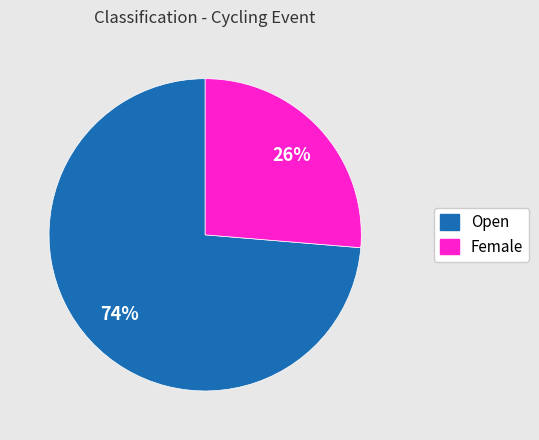

Is it true that Female is 33% of the pie?

False